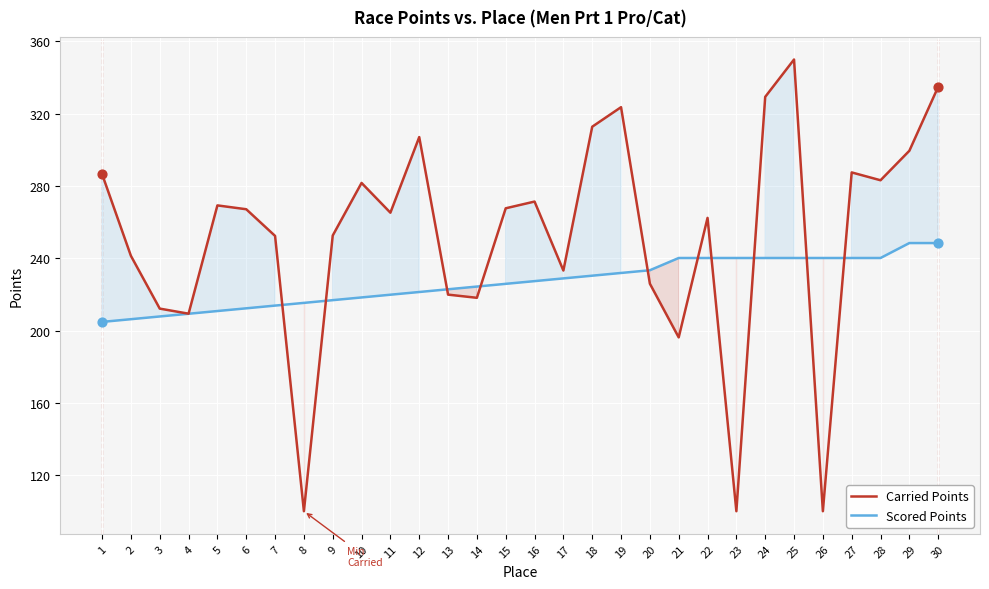

Which series contains the lowest Y value?

Carried Points